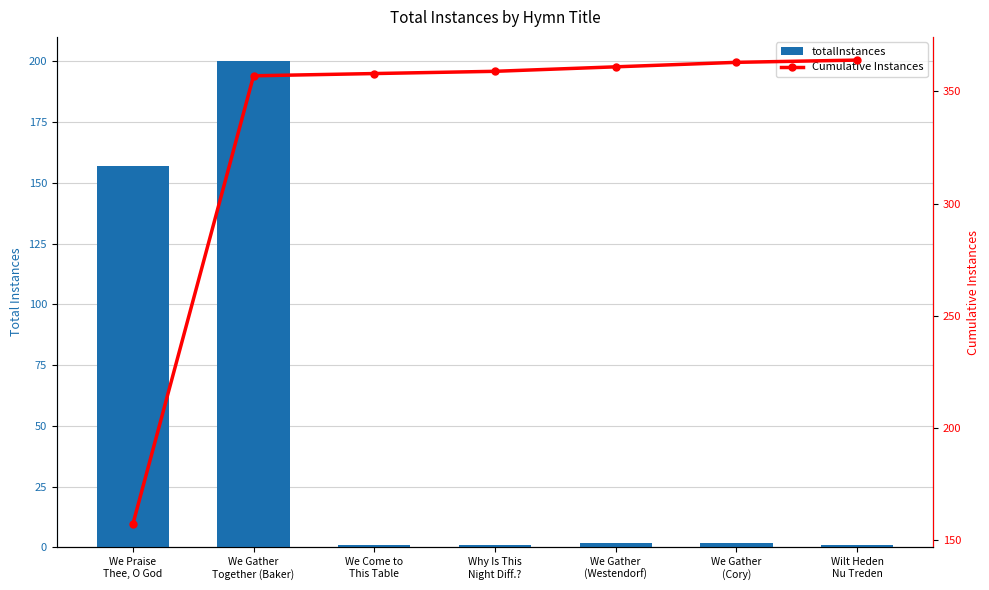

The totalInstances series shows 0 at We Come to
This Table. True or false?

False